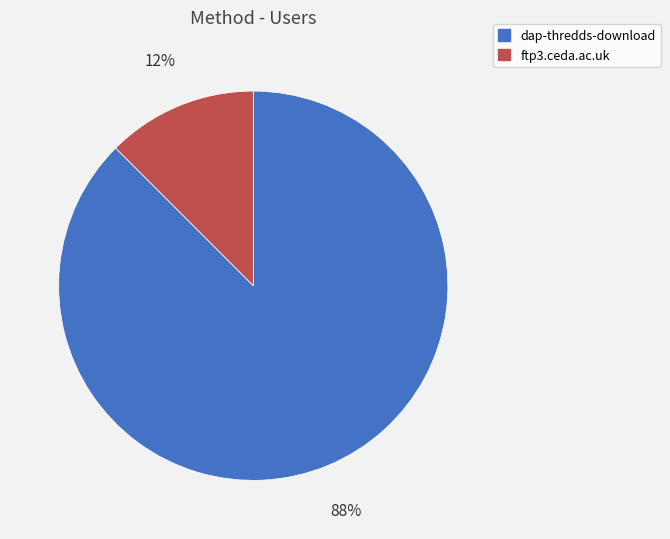

Which has a higher value, ftp3.ceda.ac.uk or dap-thredds-download?

dap-thredds-download